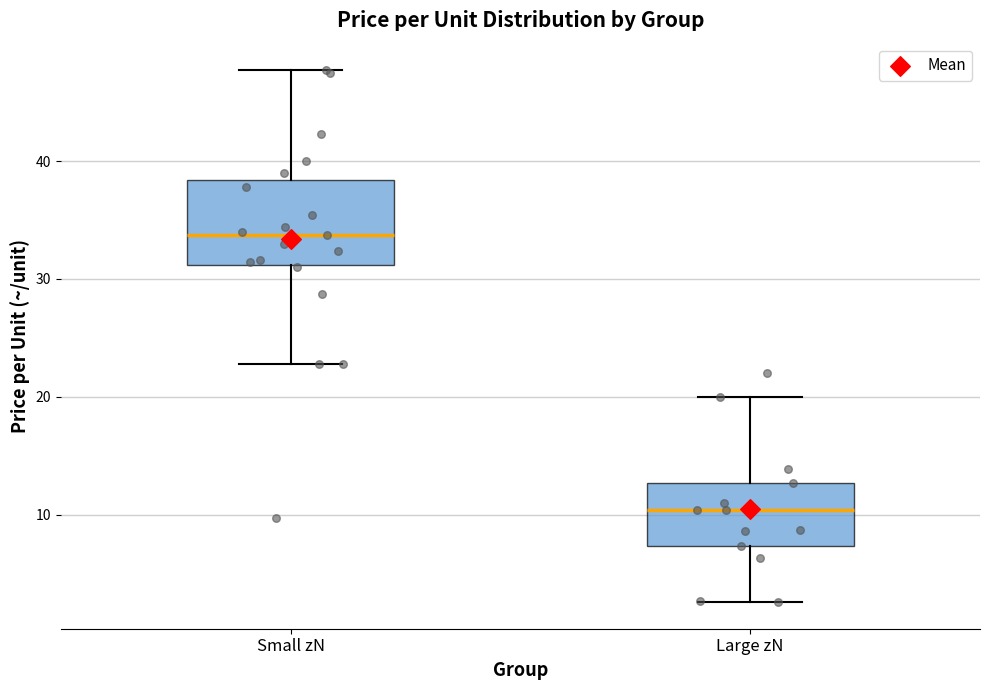

Comparing the boxes themselves (not the whiskers), which one is the tallest?

Small zN